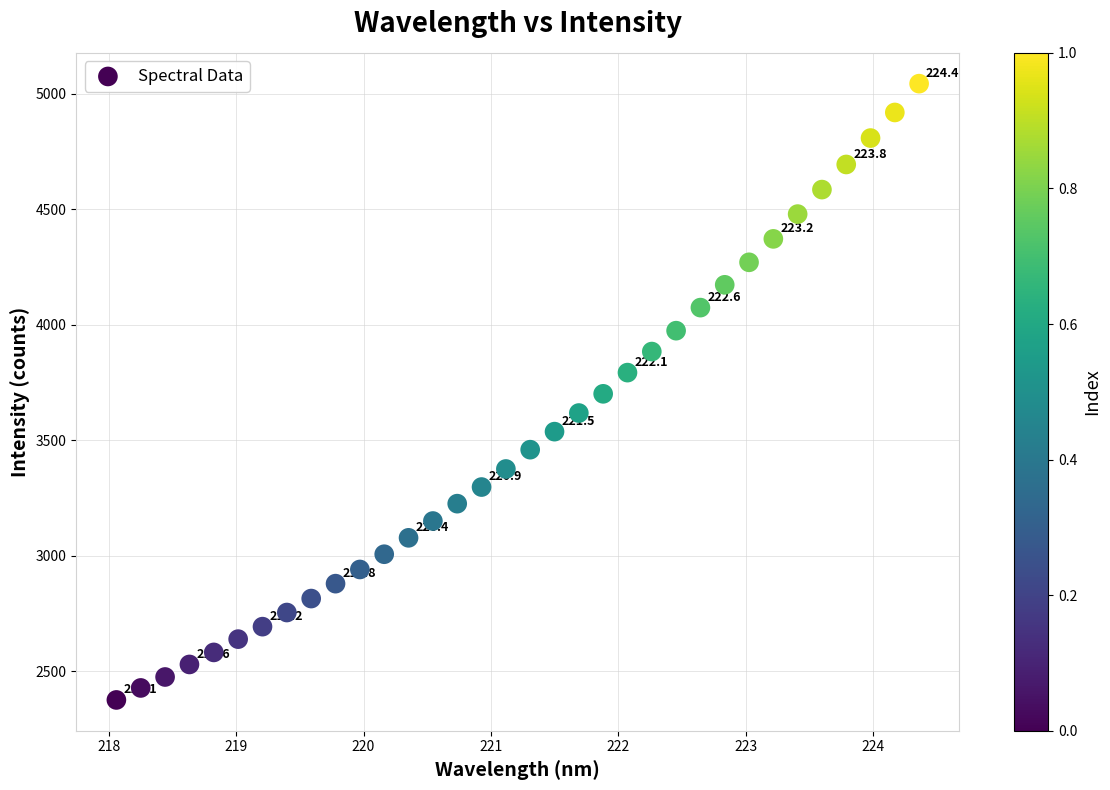

What is the range of X values (max minus min)?

6.3